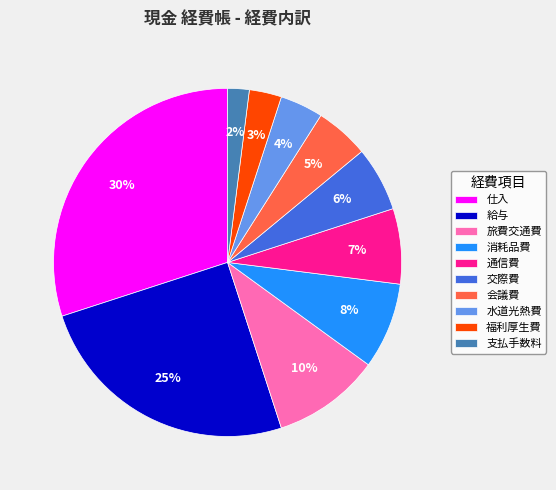

Combined, do 通信費 and 福利厚生費 account for over 50%?

No